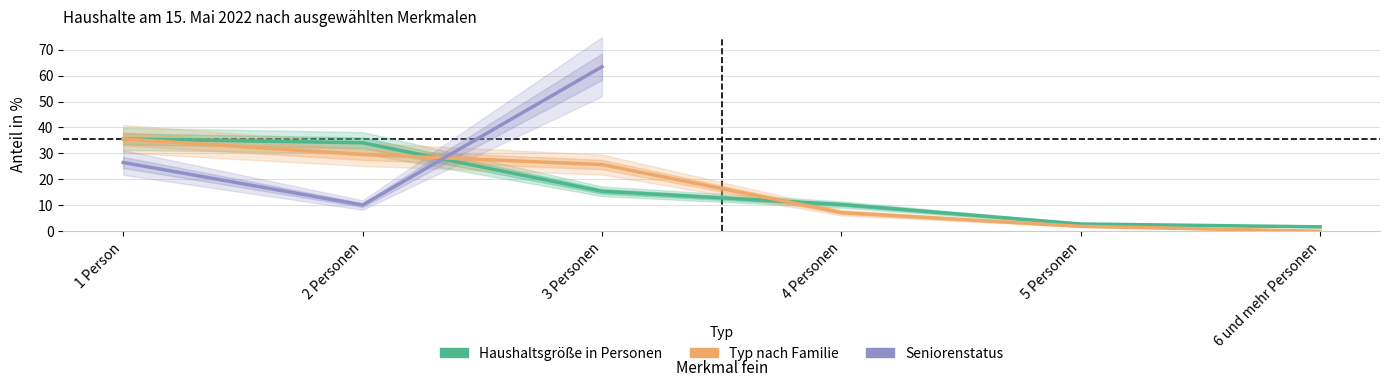

What is the maximum value shown in the chart?

35.6